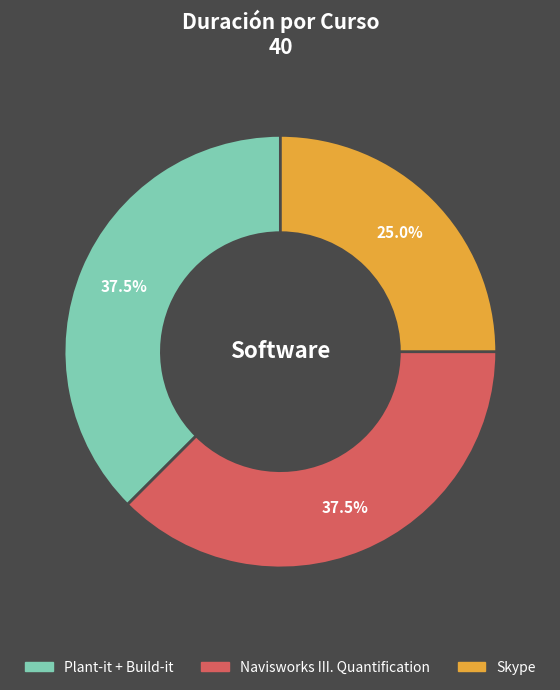

What portion of the pie excludes Skype?

75.0%